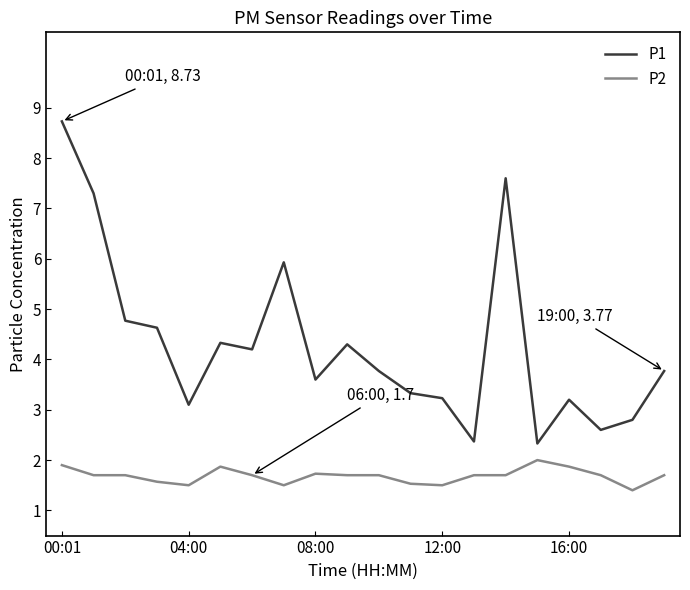

Which series has the largest total across all categories?

P1